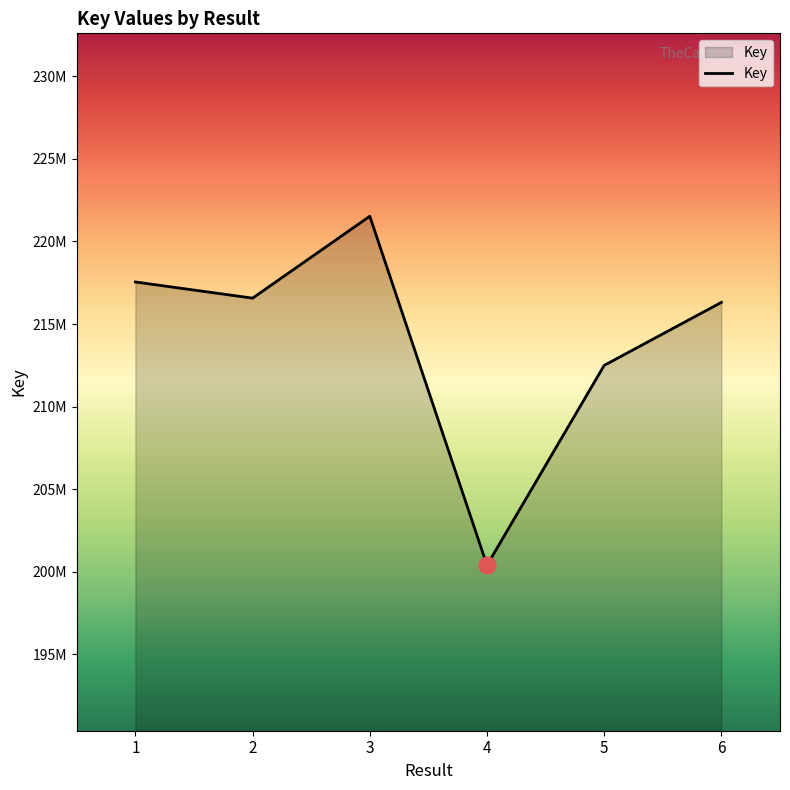

What is the ratio of the value at 1 to the value at 6?

1.0